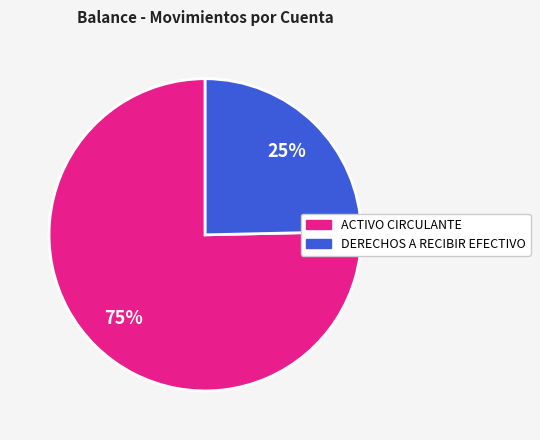

Is there a majority slice in this chart?

Yes